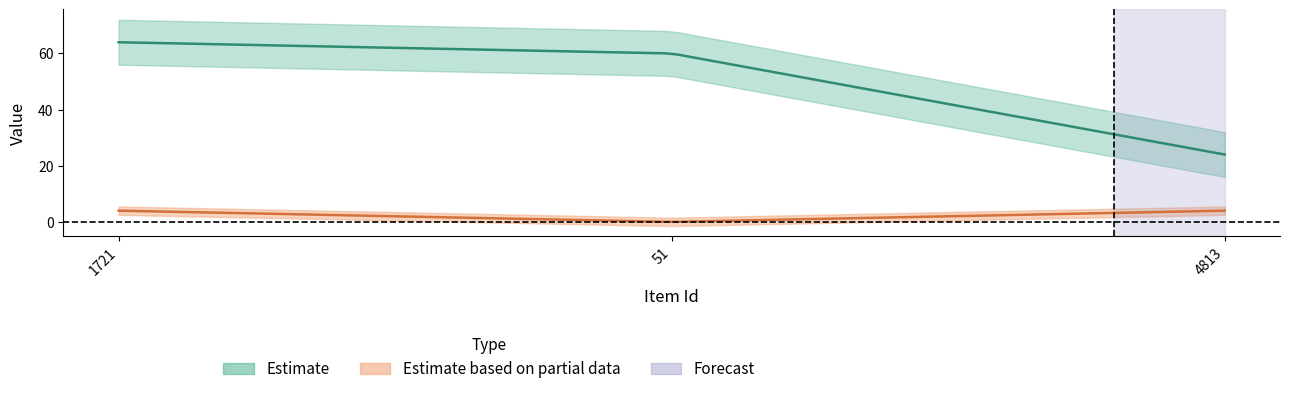

At which label does Extent of Work reach its peak?

1721